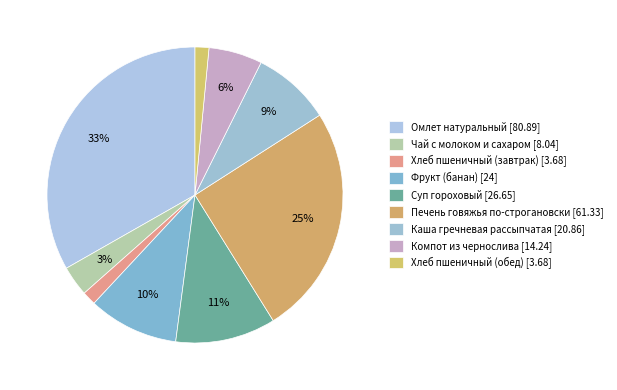

How many segments does this pie chart have?

9